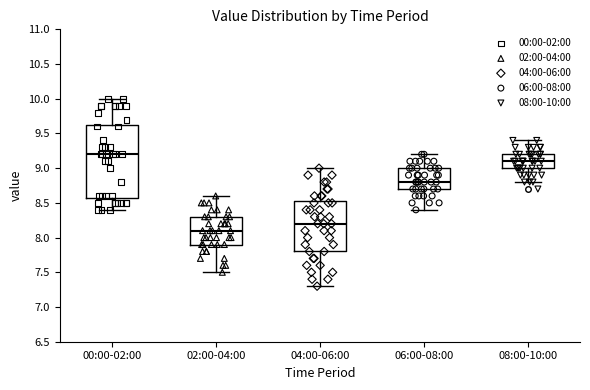

Where does the median line of the box for 02:00-04:00 sit on the y-axis? The values are not printed on the chart, so give them approximately, as read against the axis.

8.10